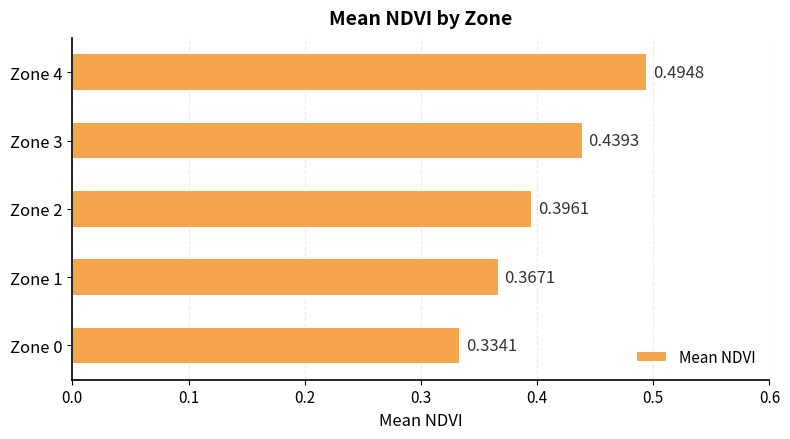

What is the sum of all values?

2.0